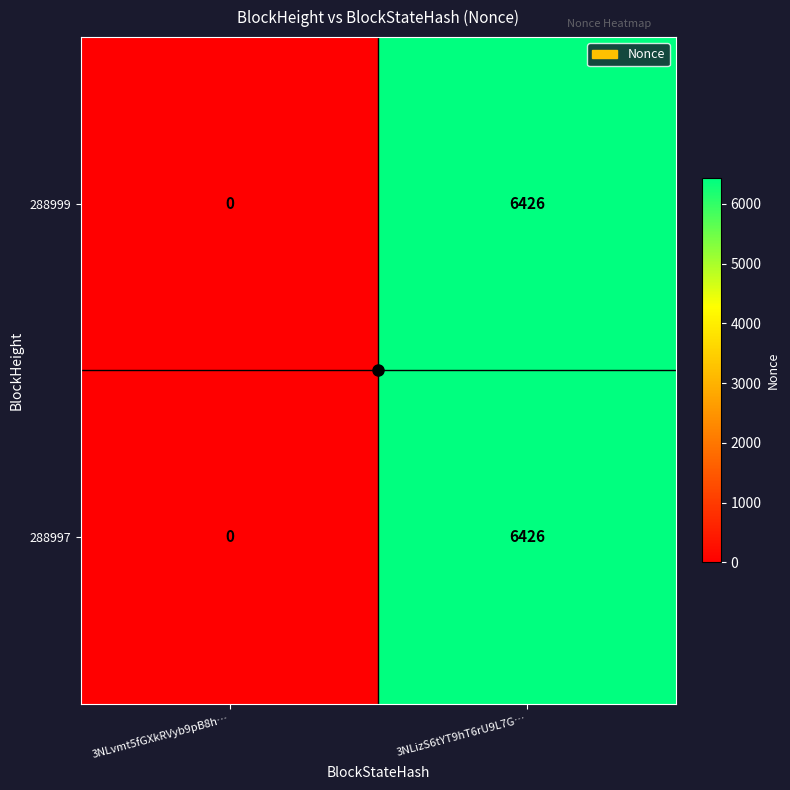

How many values in 288997 are above zero?

1